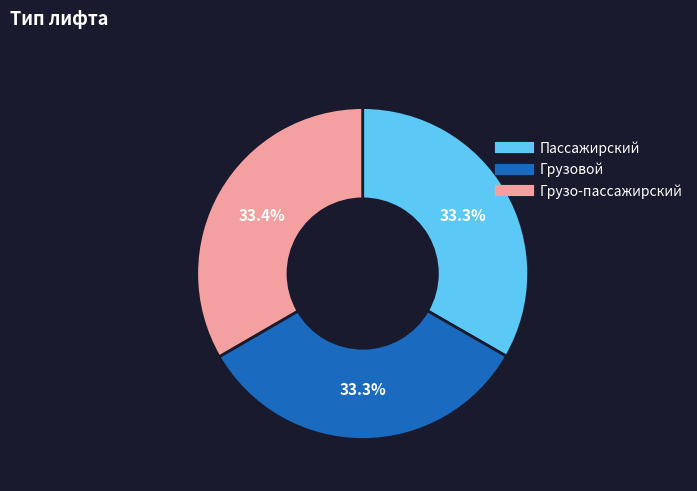

The Грузовой slice represents 33% of the pie. True or false?

True